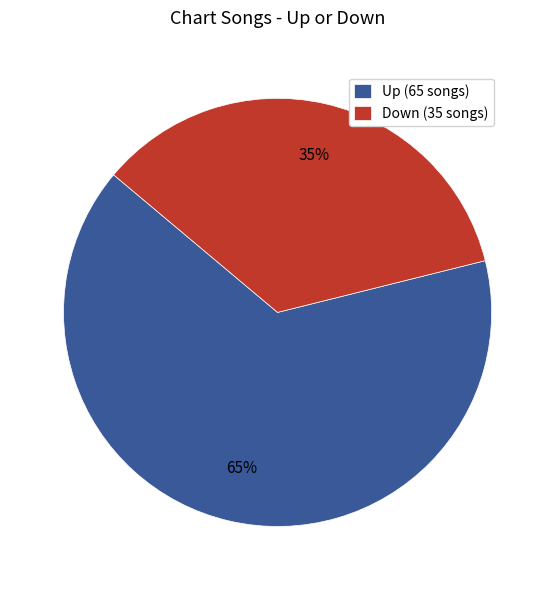

Count the number of slices in the pie.

2